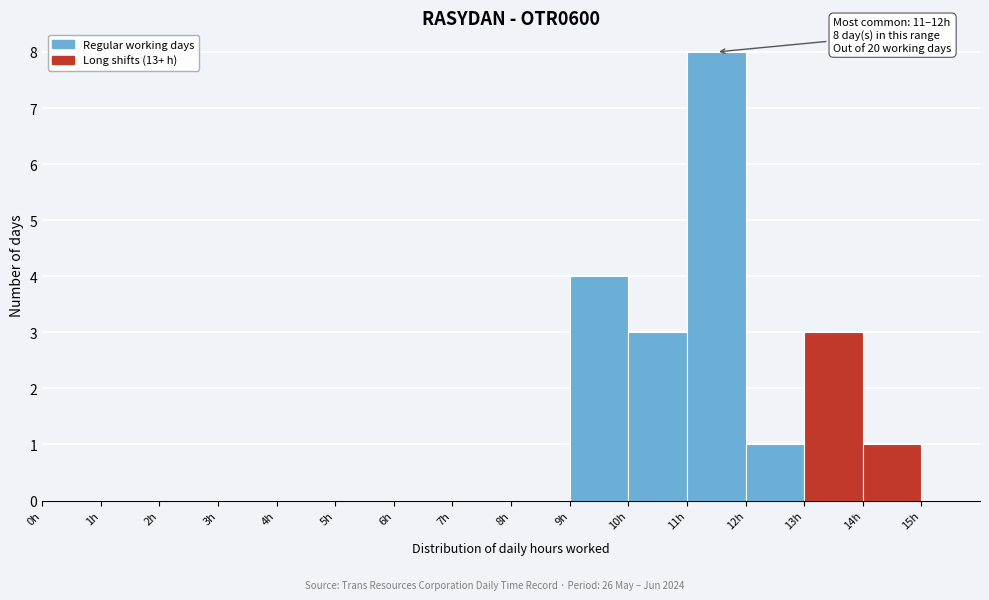

Over which range of the x-axis is the bar tallest?

11 to 12